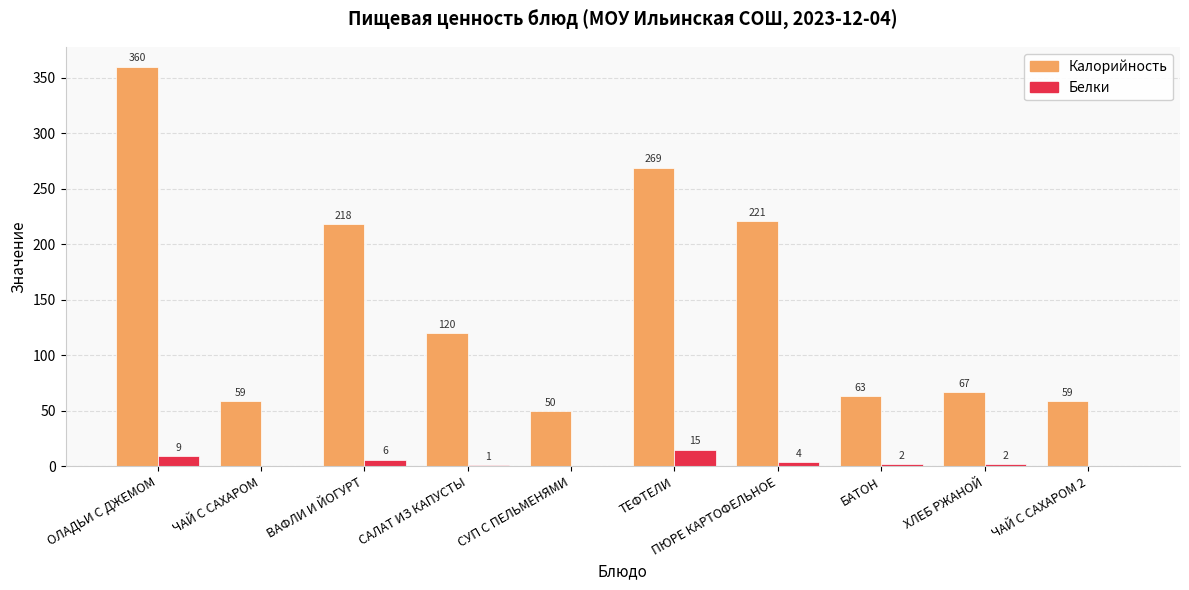

Reading right to left, transcribe all the data shown in this chart.

Калорийность: 59	67	63	221	269	50	120	218	59	360
Белки: 0	2	2	4	15	0	1	6	0	9